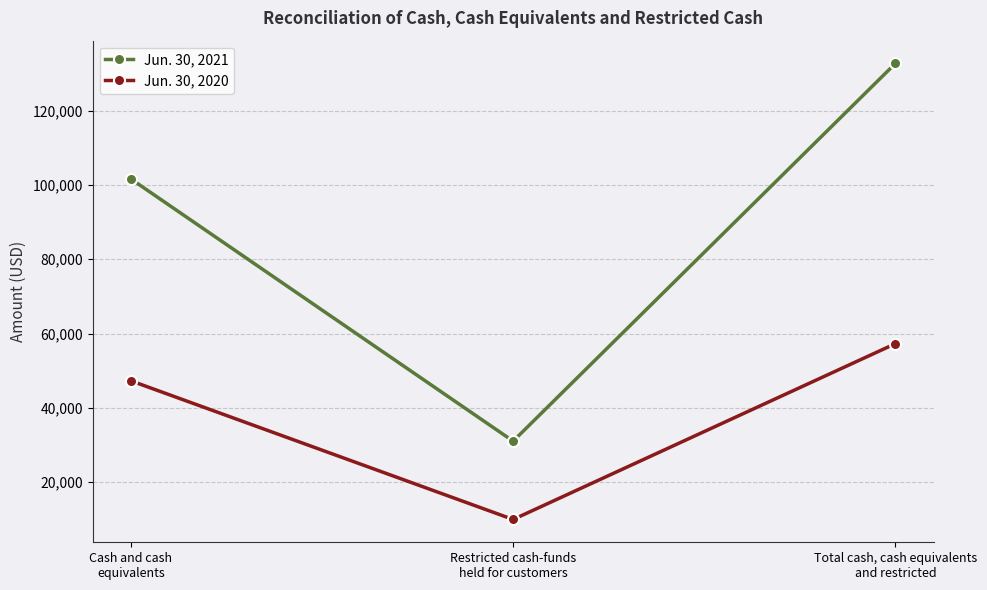

Reading left to right, transcribe all the data shown in this chart.

Jun. 30, 2021: Cash and cash
equivalents=101593	Restricted cash-funds
held for customers=31060	Total cash, cash equivalents
and restricted=132653
Jun. 30, 2020: Cash and cash
equivalents=47295	Restricted cash-funds
held for customers=9988	Total cash, cash equivalents
and restricted=57283